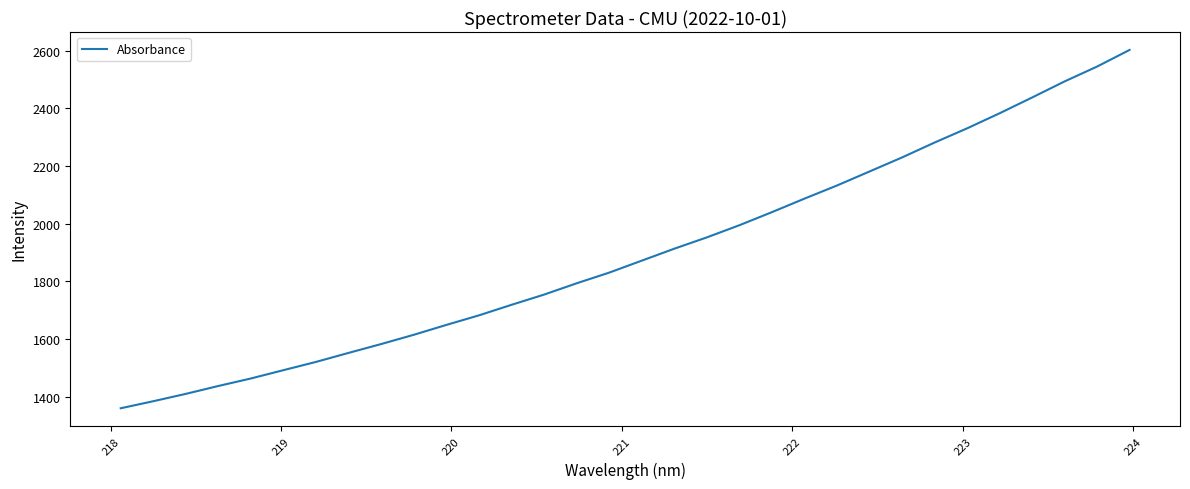

What is the smallest value displayed?

1360.5